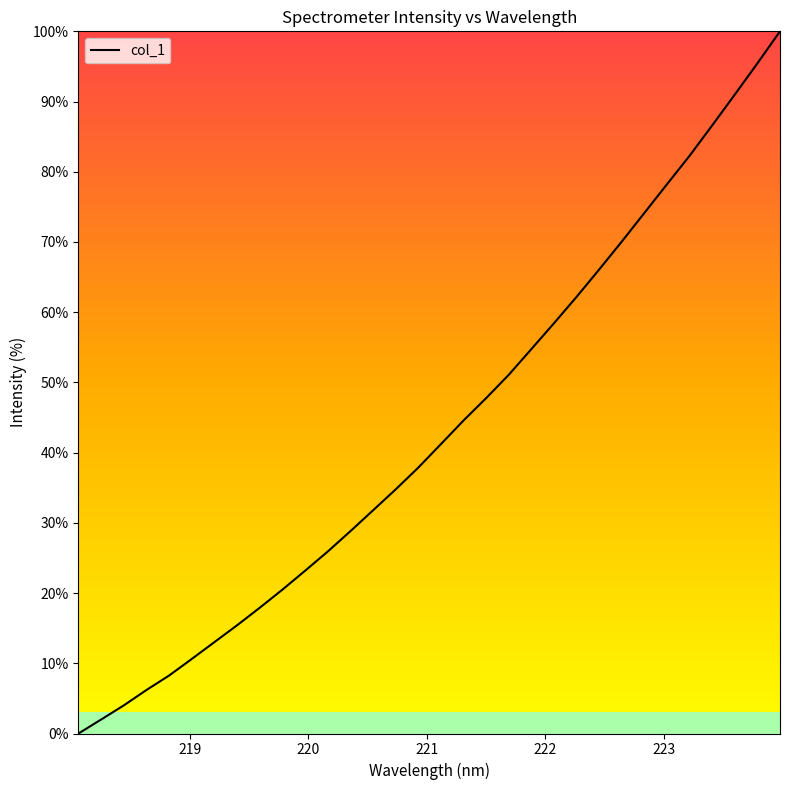

What is the maximum value shown in the chart?

100.0